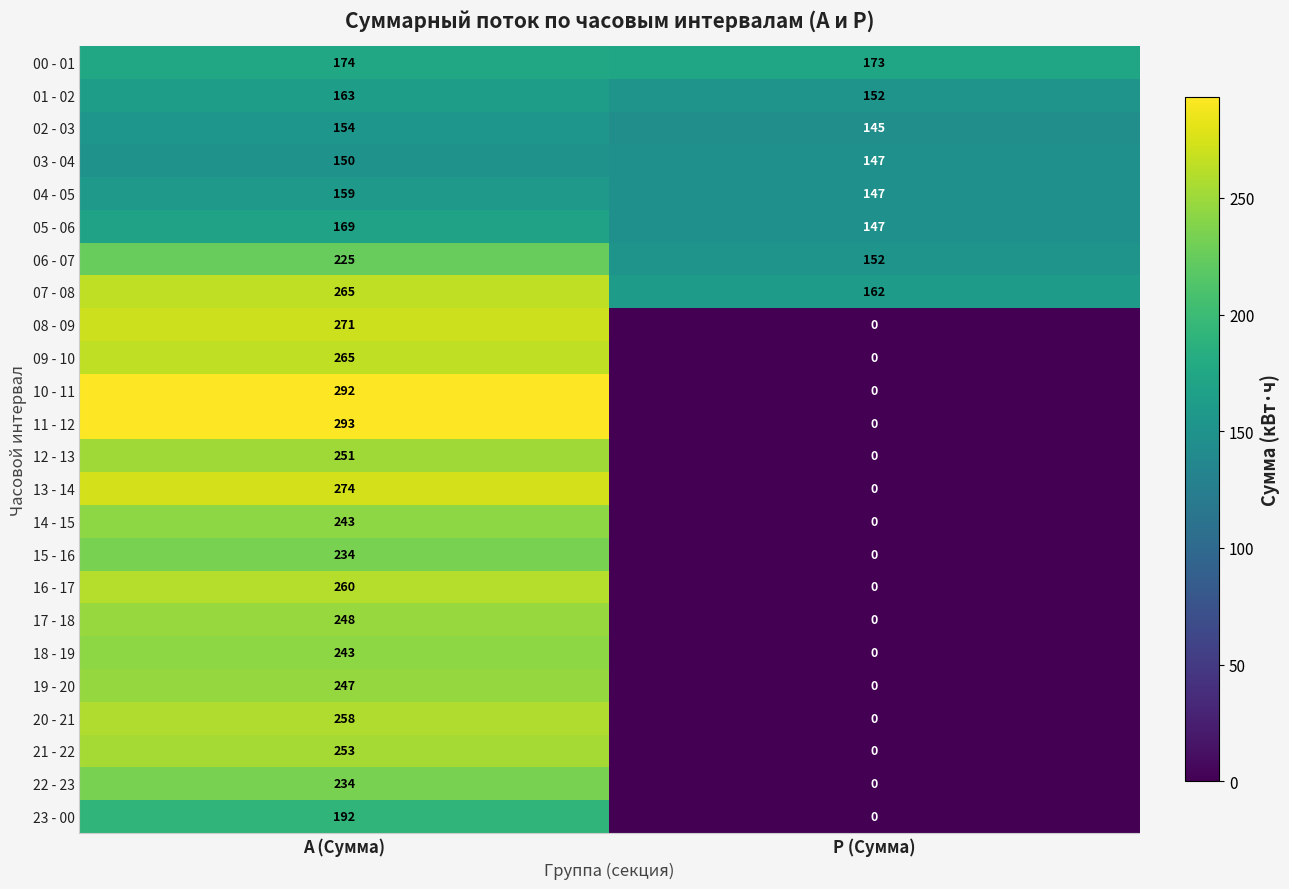

Which category has the lowest value across all series?

Р (Сумма)